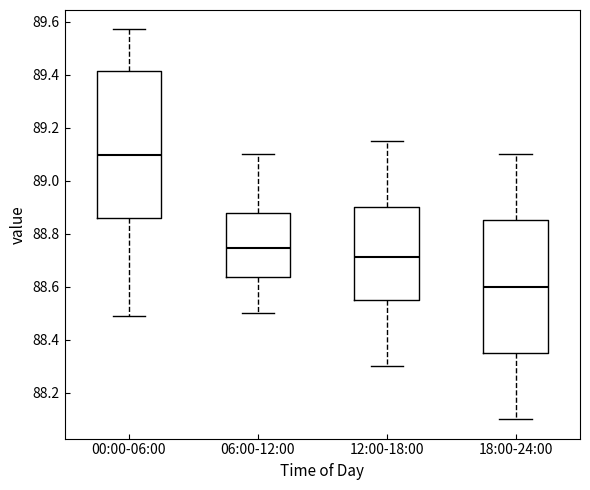

Which box is the tallest, from its lower edge to its upper edge?

00:00-06:00